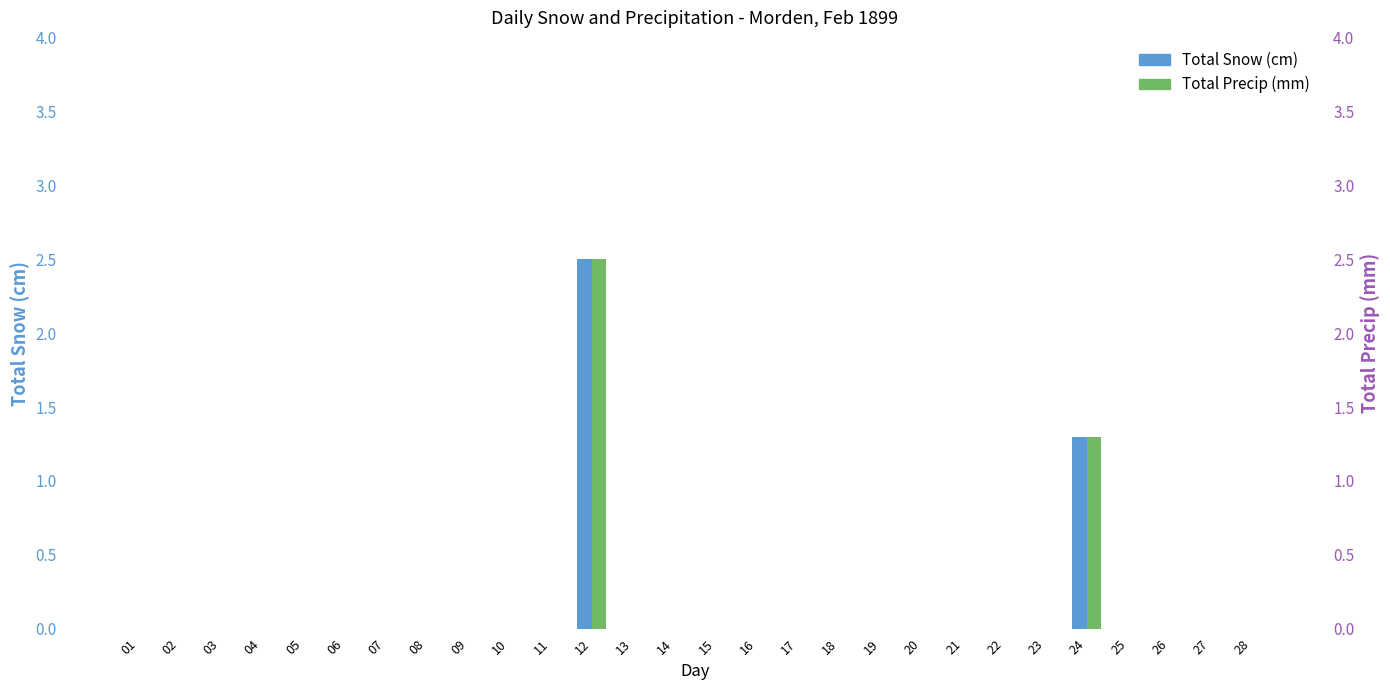

True or false: Total Snow (cm) has a value of 0.0 at 15.

True